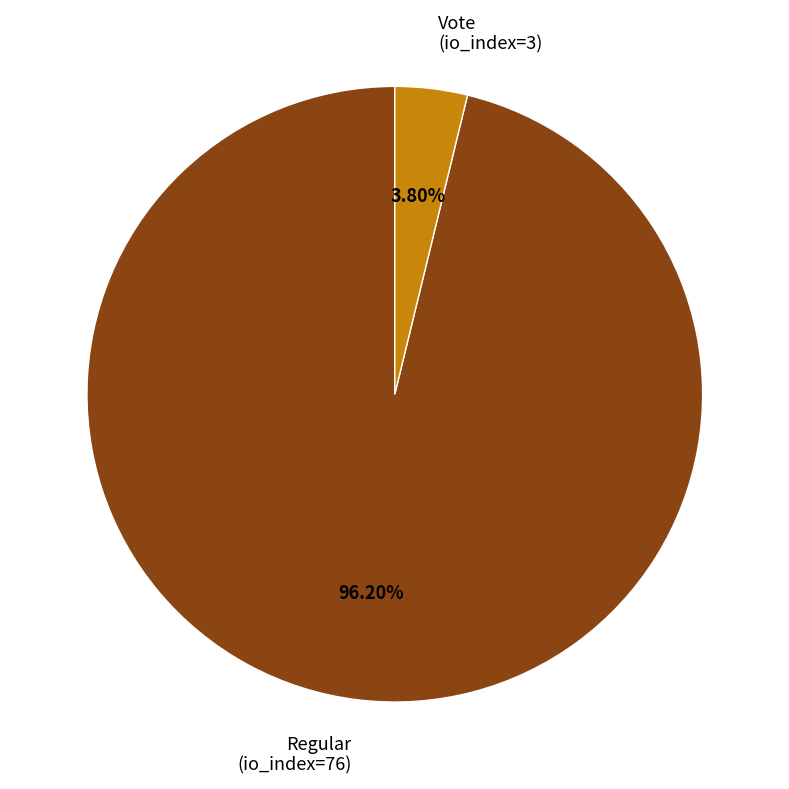

Is the sum of Vote (io_index=3) and Regular (io_index=76) greater than half?

Yes